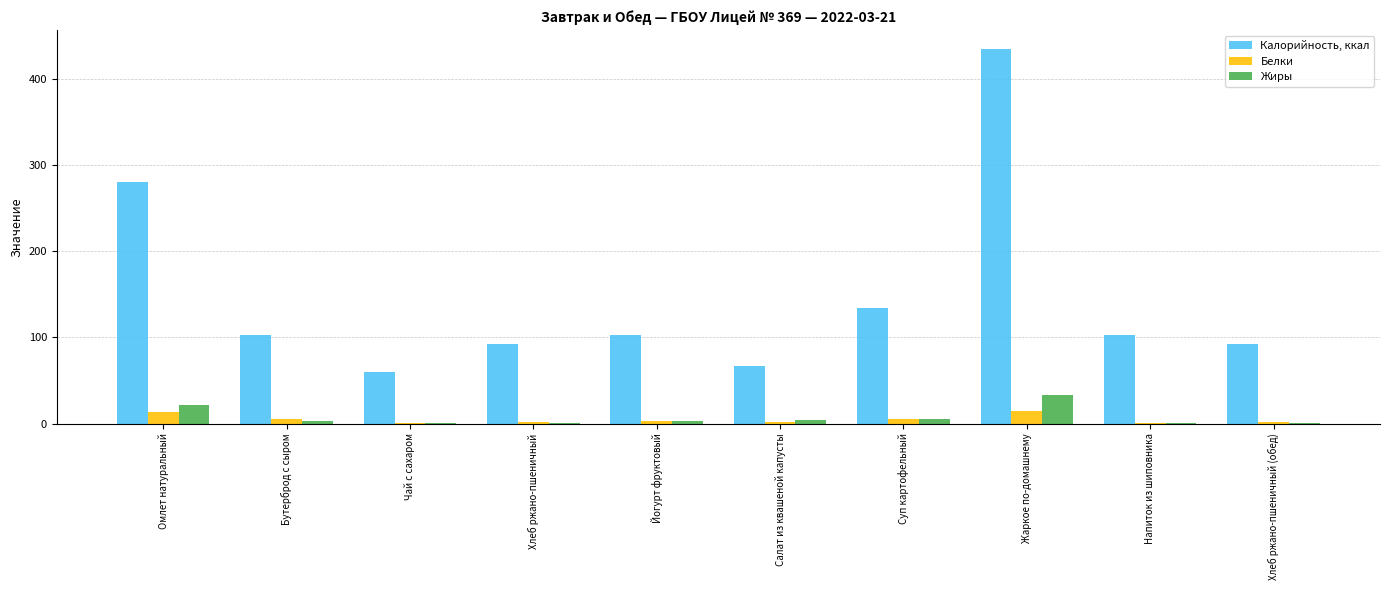

What is the greatest value displayed?

435.2